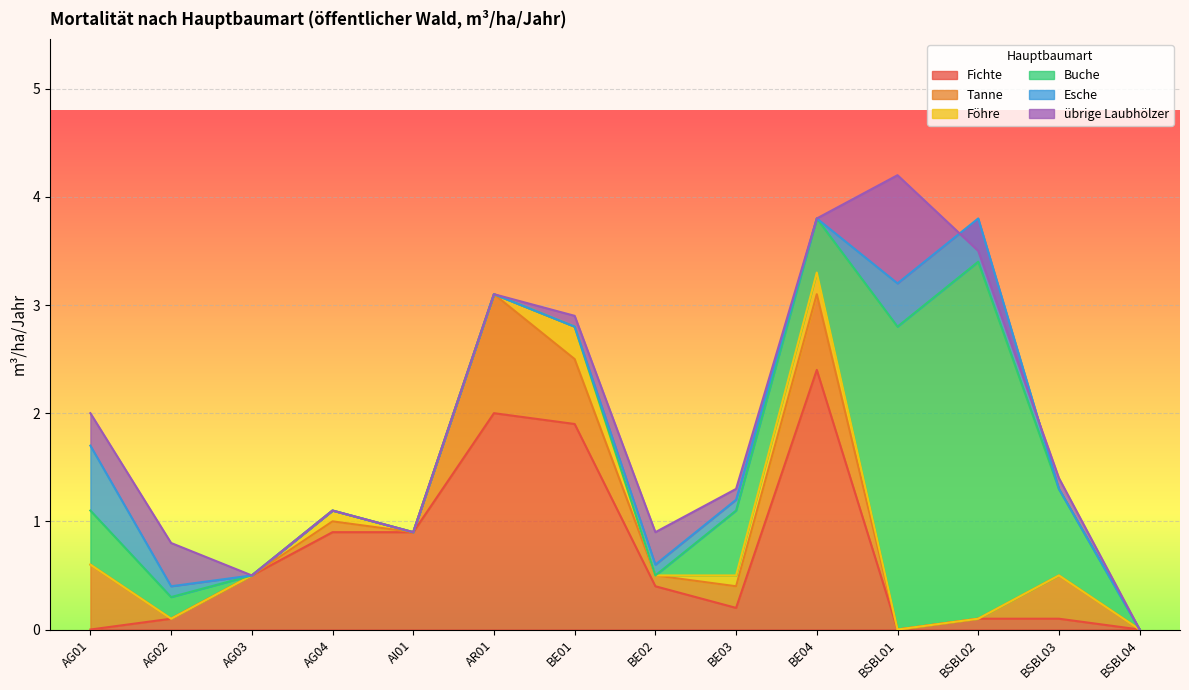

Between which two adjacent categories do Fichte and Tanne first intersect?

AG01 and AG02